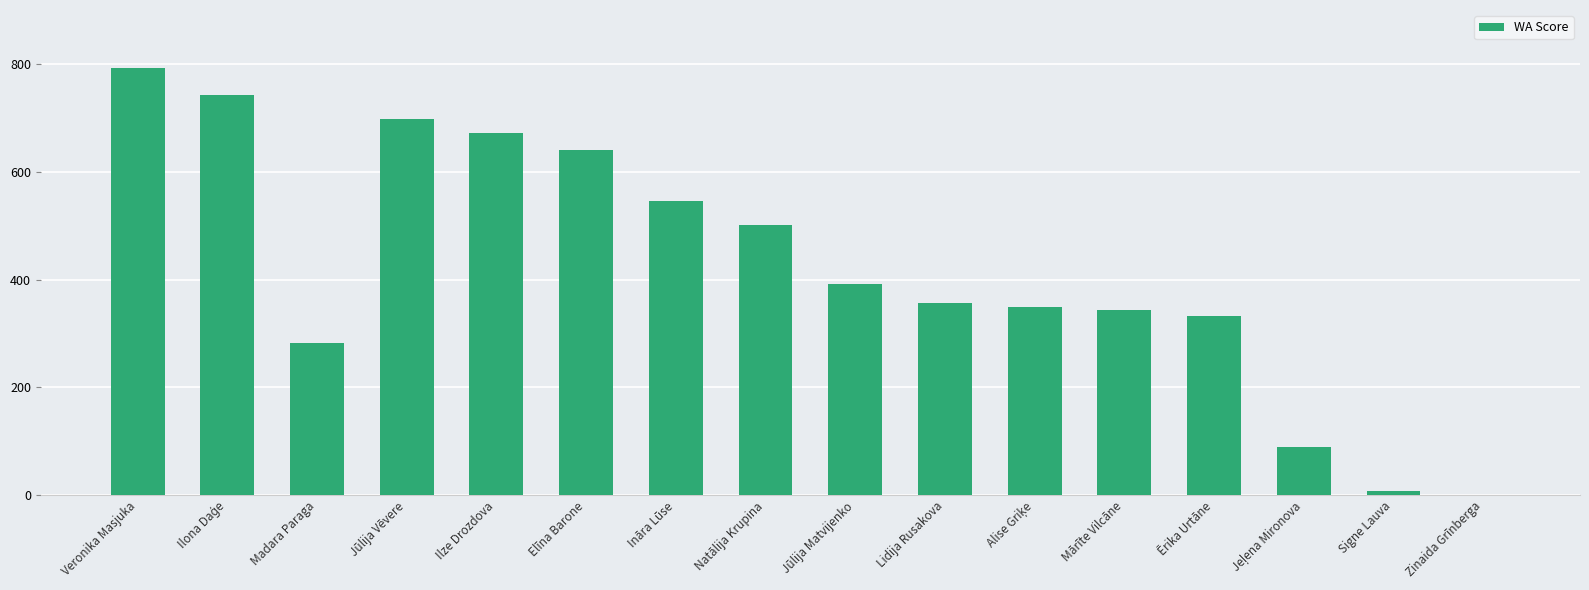

Are the bars horizontal?

No